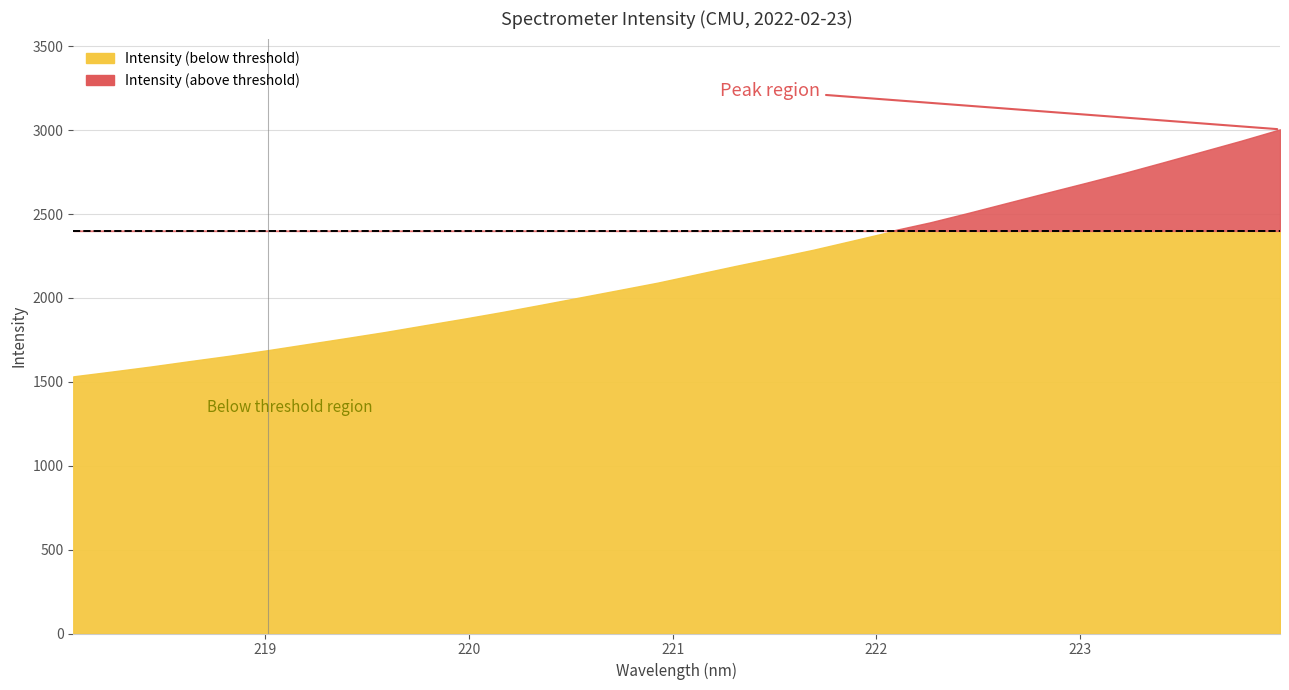

What is the minimum value shown in the chart?

1532.9